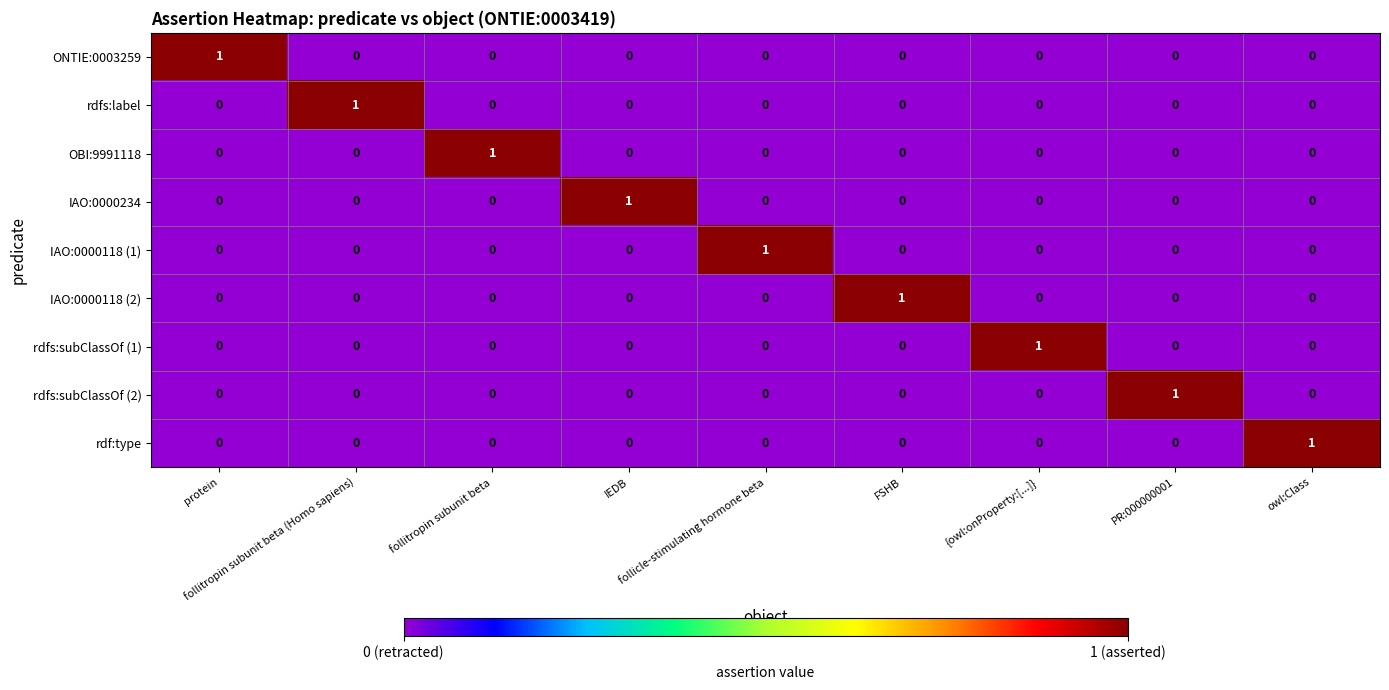

At how many categories does at least one series exceed 0?

9